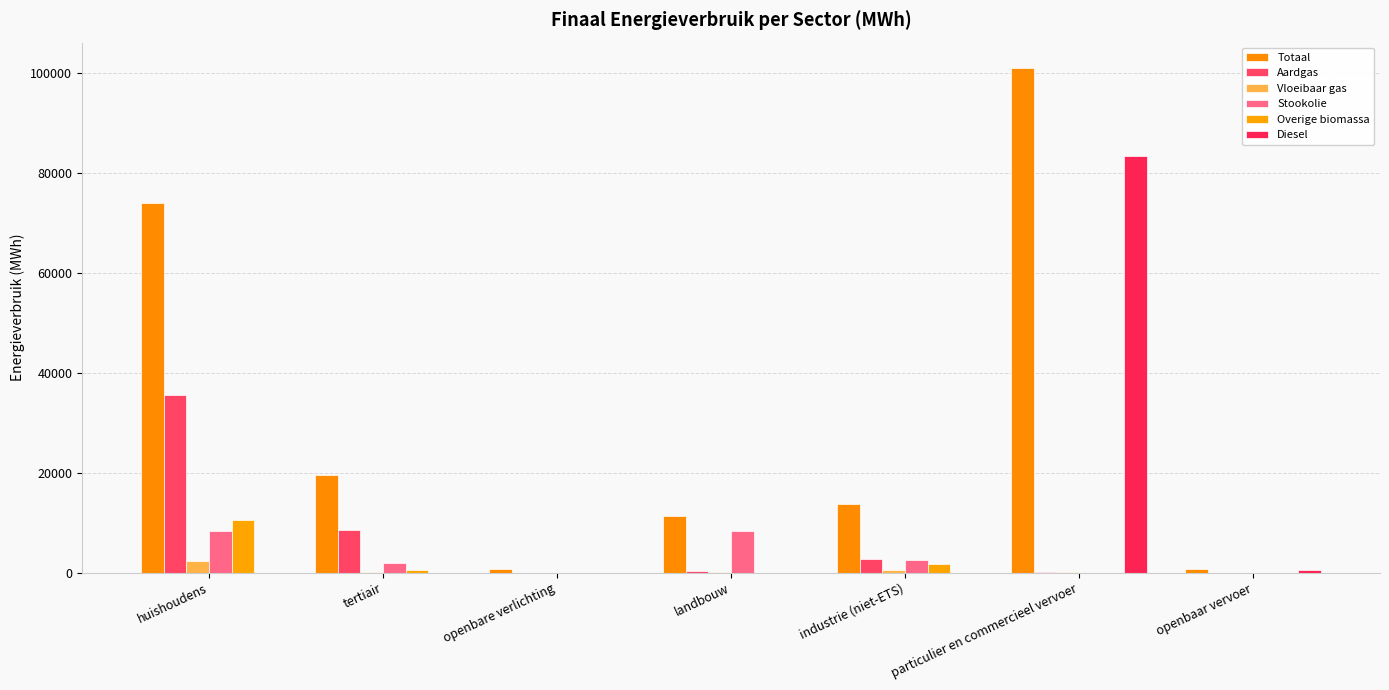

Which label corresponds to the smallest value in the chart?

openbare verlichting